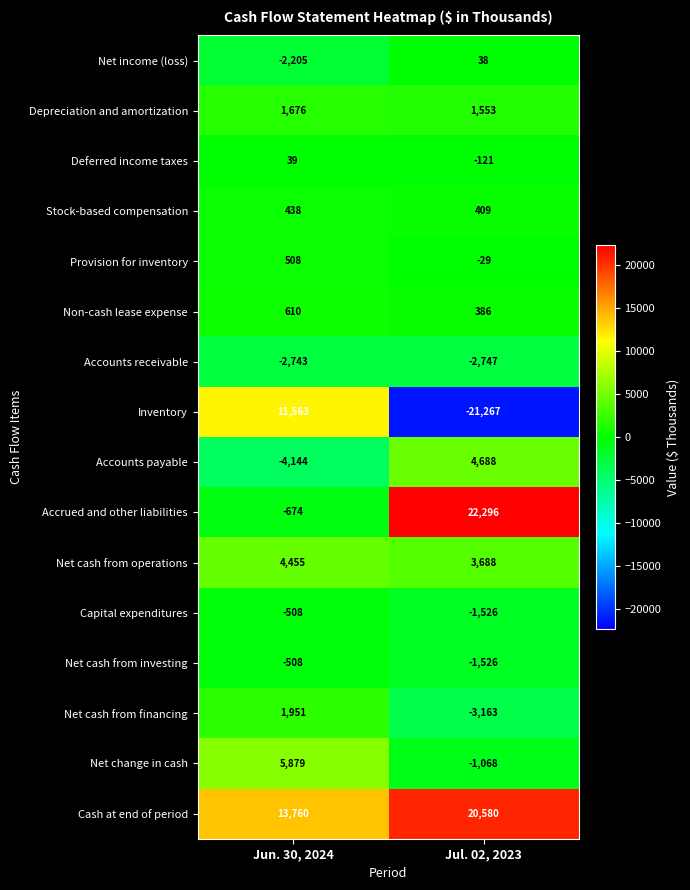

What is the minimum value shown in the chart?

-21267